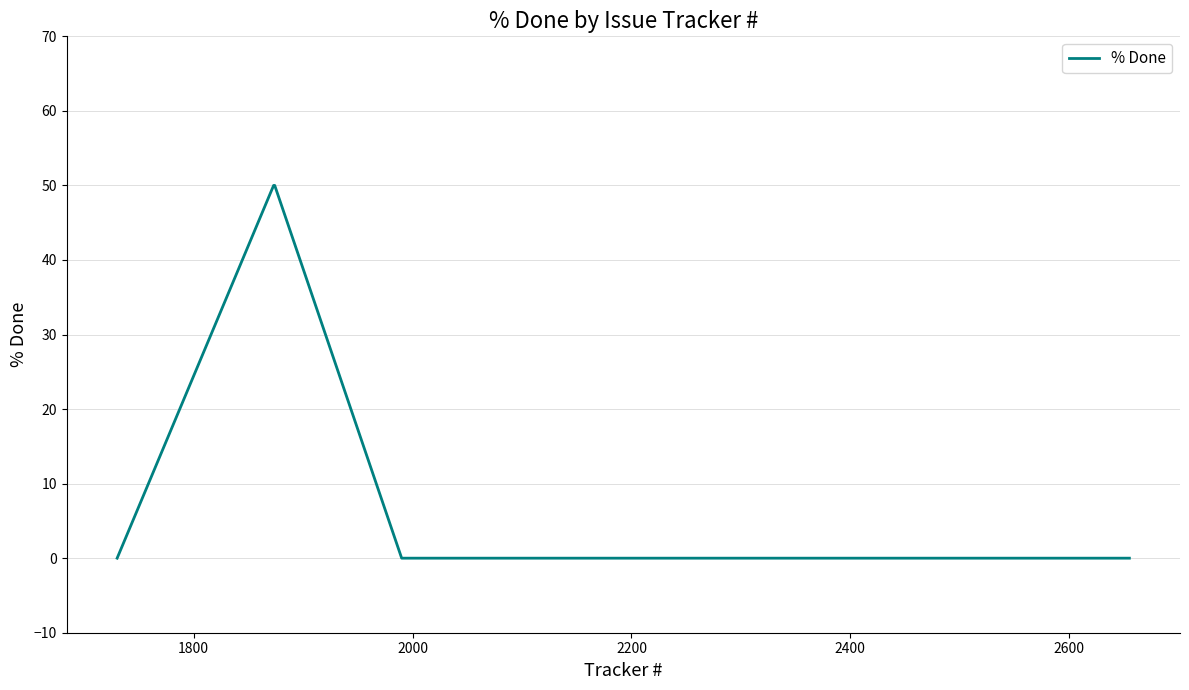

What is the average value?

12